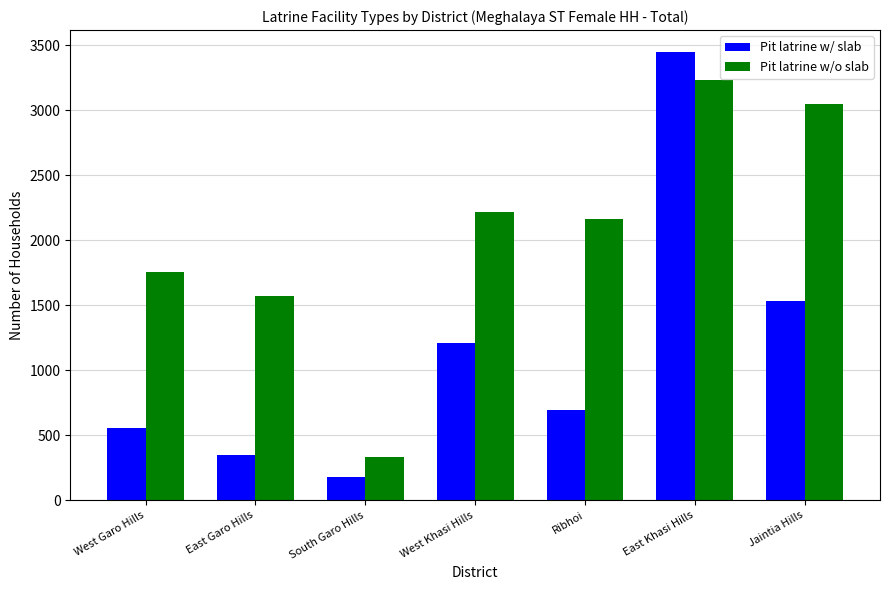

Does the chart contain any negative values?

No